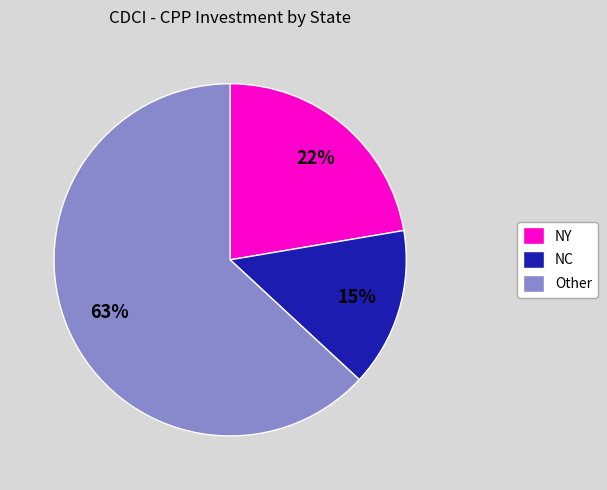

To the nearest percent, what is the combined percentage of Other and NY?

85%